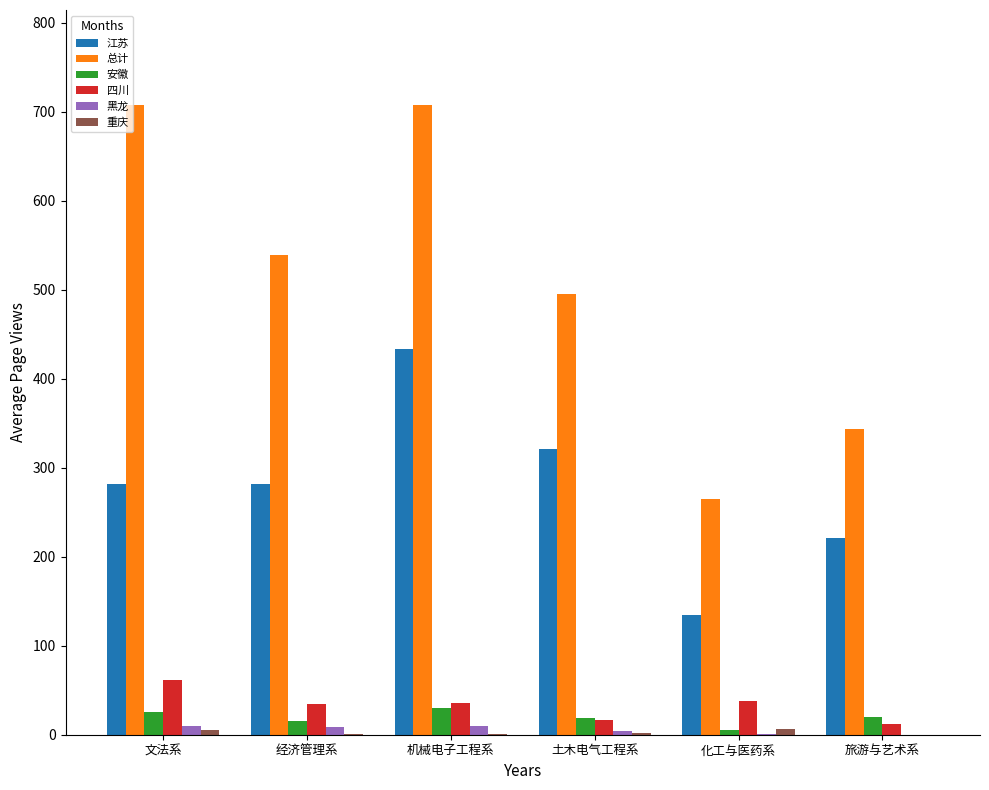

At which category is the sum across all series the highest?

机械电子工程系